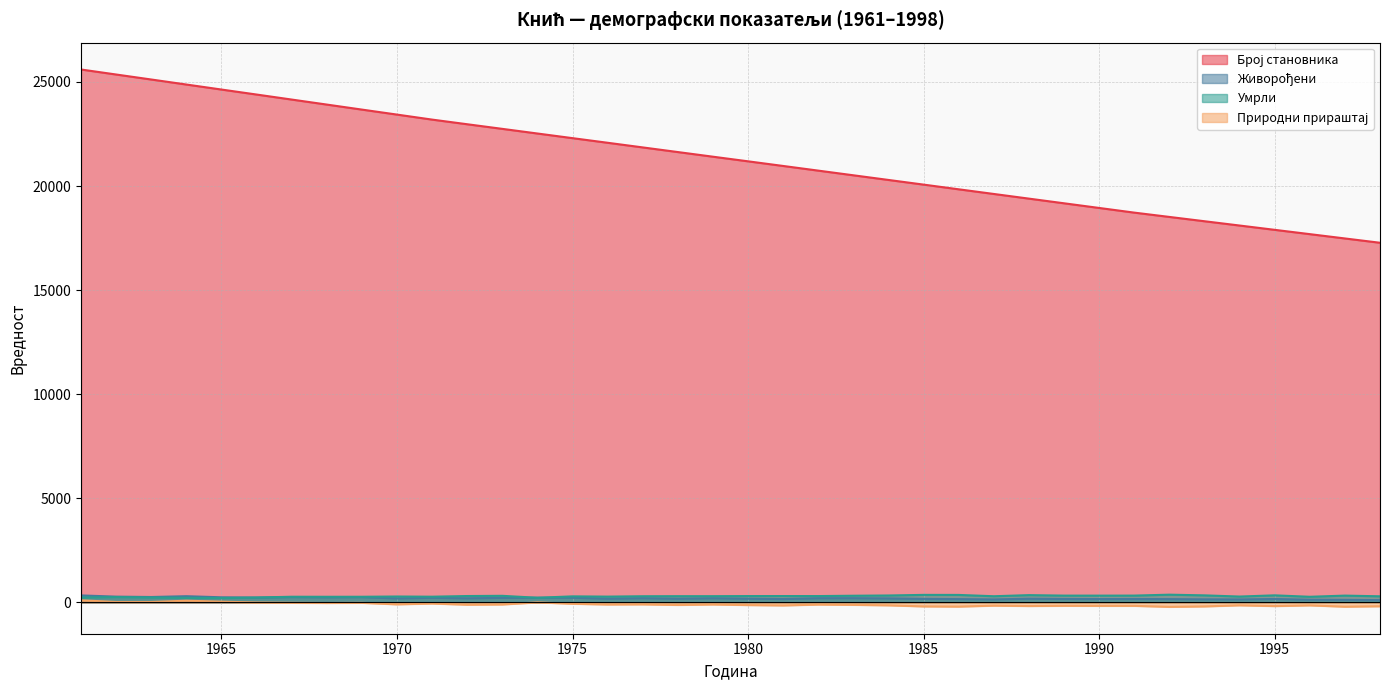

What is the value of the Живорођени point at the 29th from the left?

165